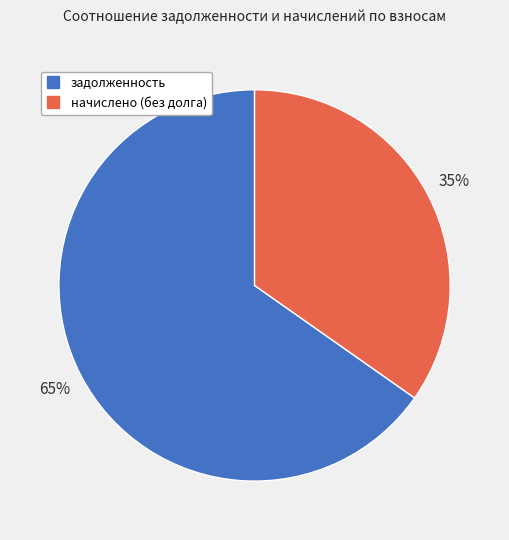

Is there any slice that represents more than half of the pie?

Yes